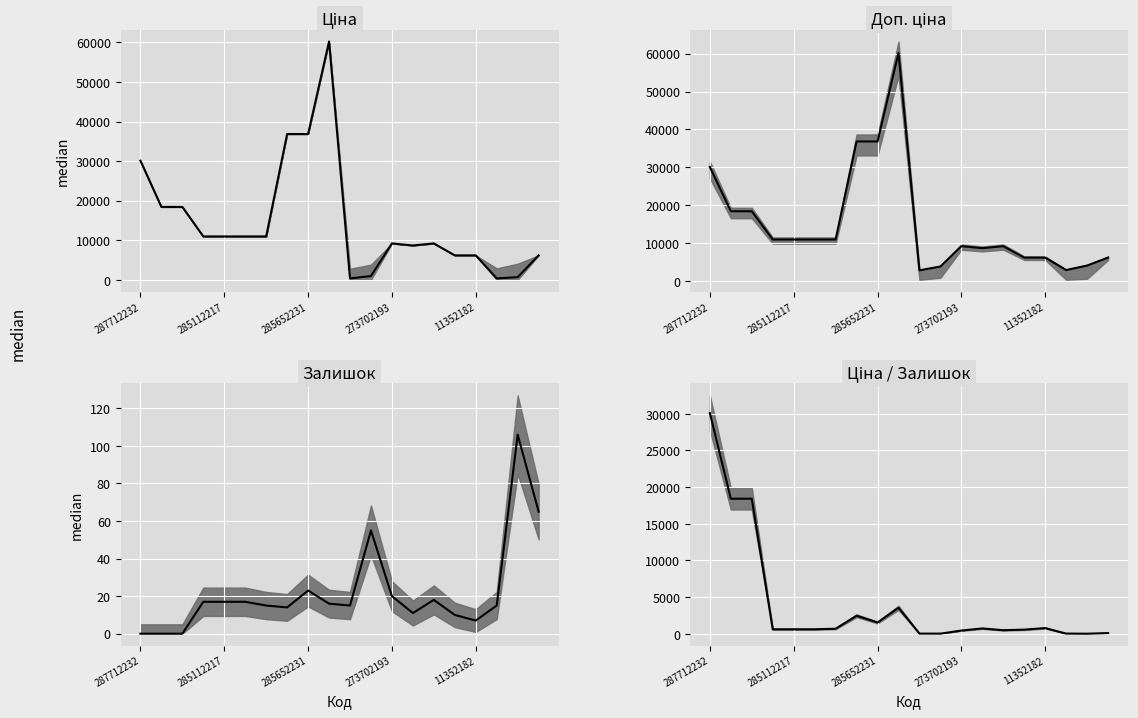

What is the average value of the Ціна/Залишок series?

4006.6